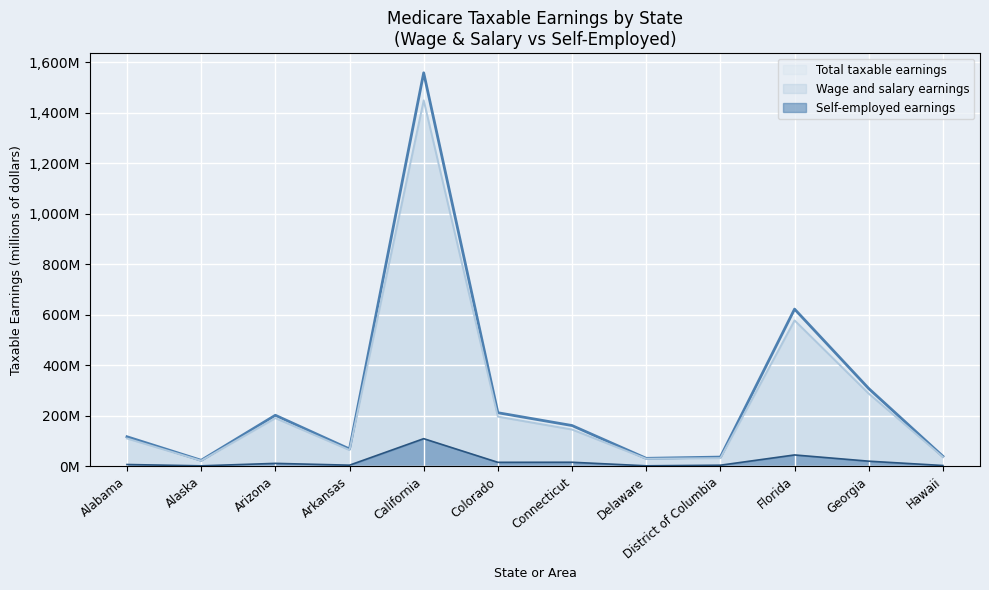

What is the maximum value for Total taxable earnings?

1557.3